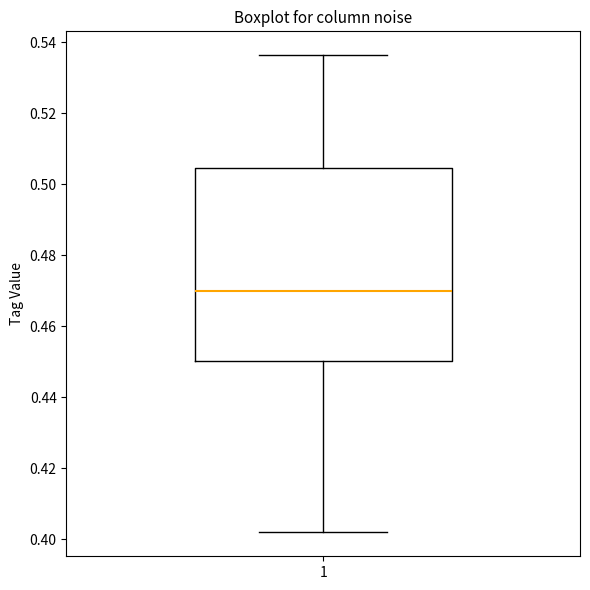

Transcribe this box plot: give where the median line is, the range the box spans, and where the two whiskers end, as read against the y-axis. The values are not printed on the chart, so give them approximately, as read against the axis.

median 0.470, box 0.450 to 0.504, whiskers 0.402 to 0.536